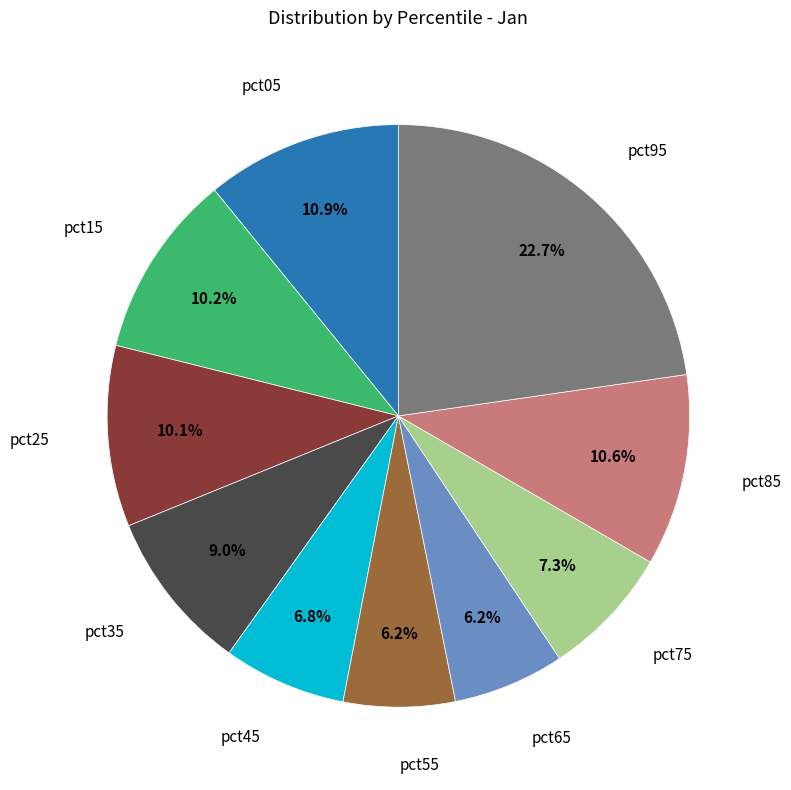

Is there any slice that represents more than half of the pie?

No